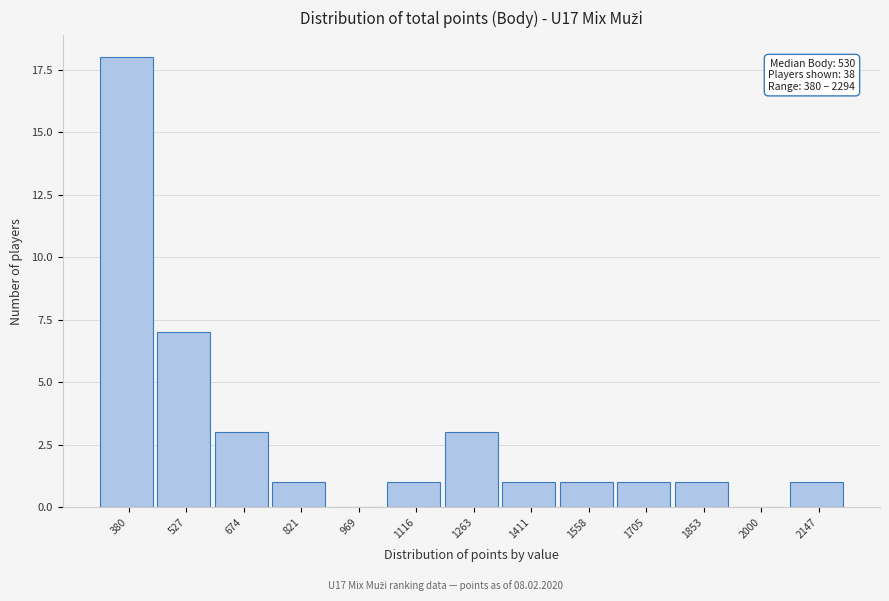

Reading left to right, transcribe all the data shown in this chart.

380=18	527=7	674=3	821=1	969=0	1116=1	1263=3	1411=1	1558=1	1705=1	1853=1	2000=0	2147=1